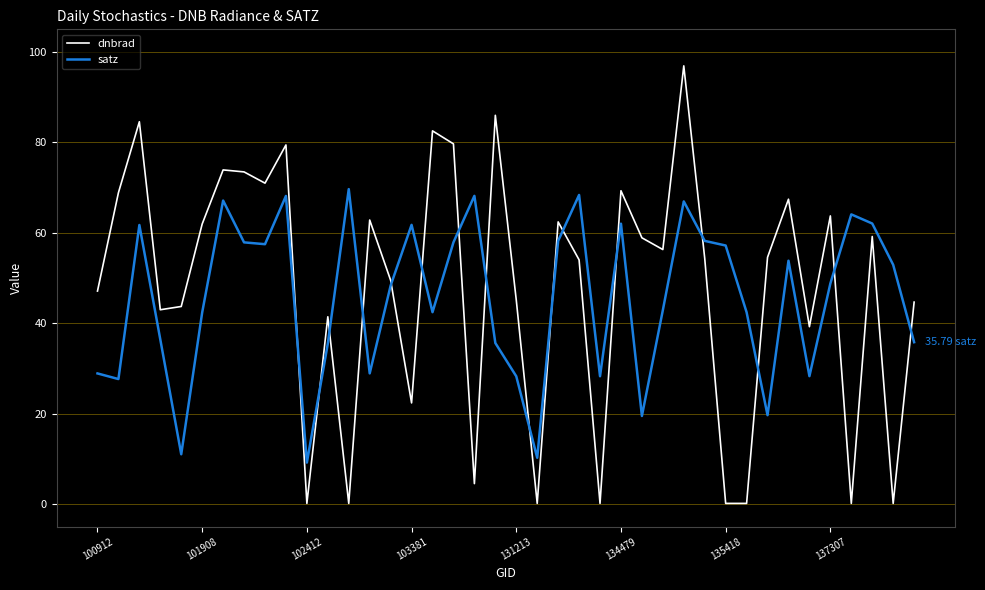

Which series ends up on top after the final intersection of satz and dnbrad?

dnbrad